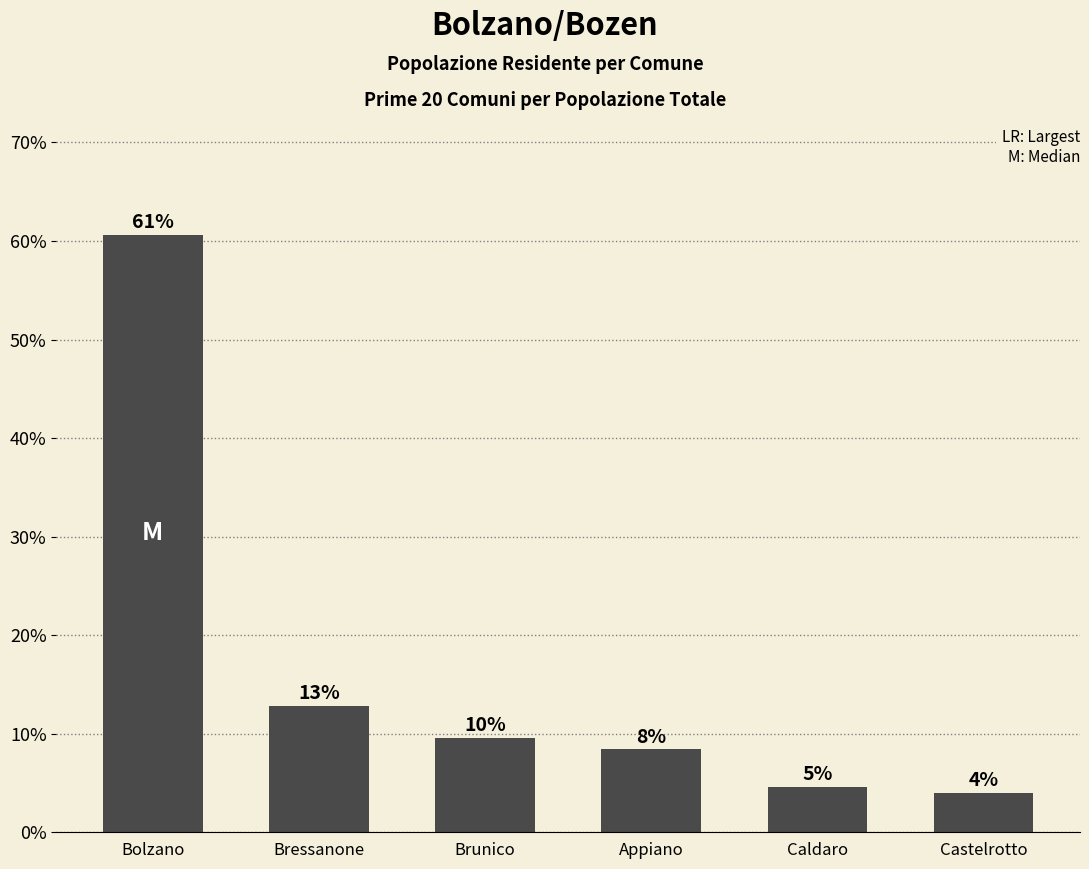

Where is the data nearest to the value 32?

Bressanone